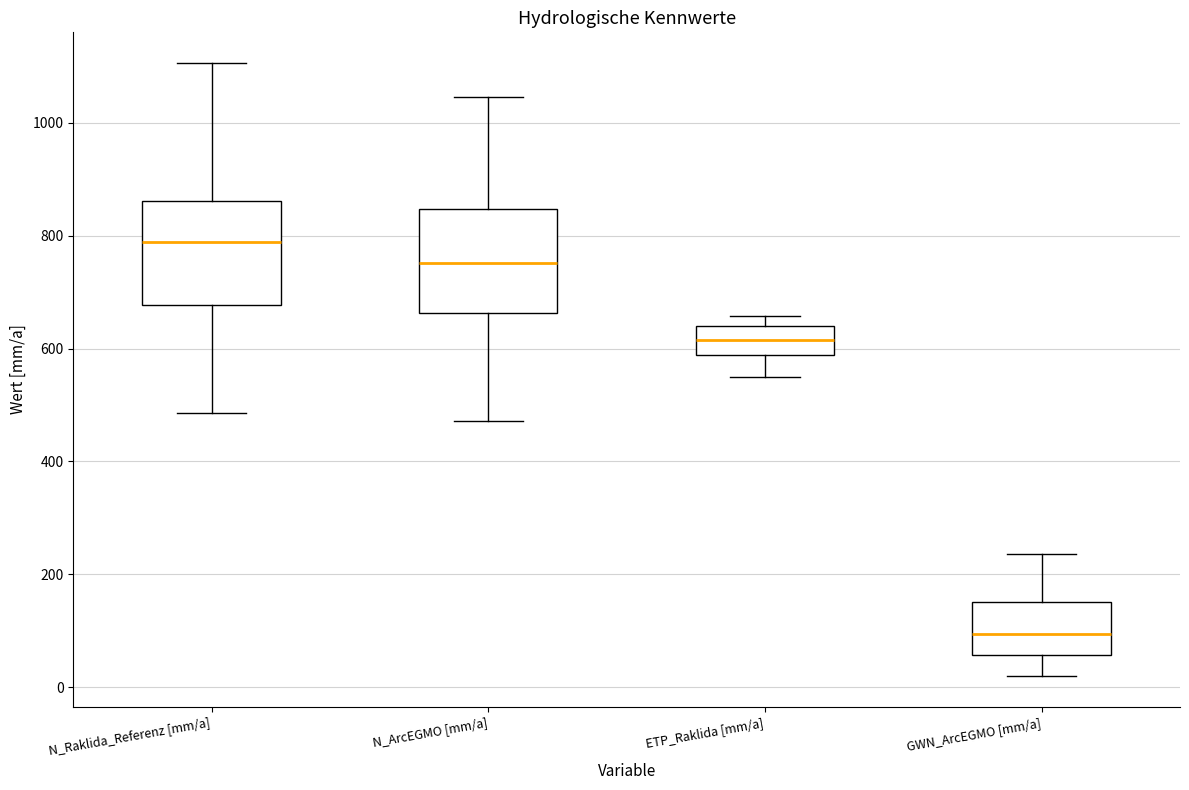

Where is the upper edge of the box for GWN_ArcEGMO [mm/a] on the y-axis? The values are not printed on the chart, so give them approximately, as read against the axis.

160